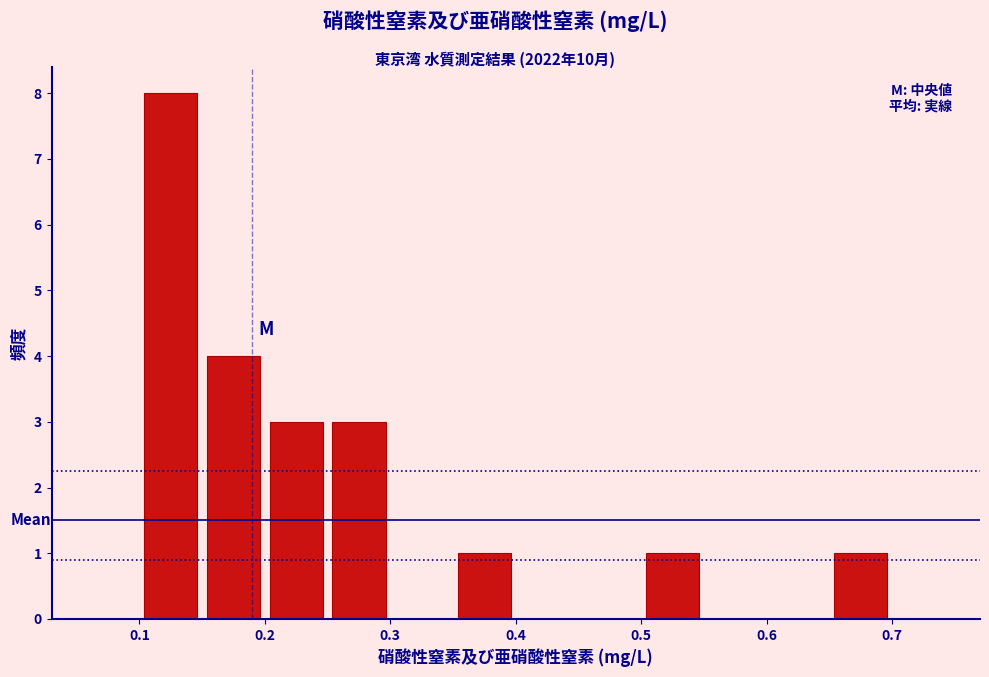

How tall is the bar that spans 0.20 to 0.25 on the x-axis? The values are not printed on the chart, so give them approximately, as read against the axis.

3